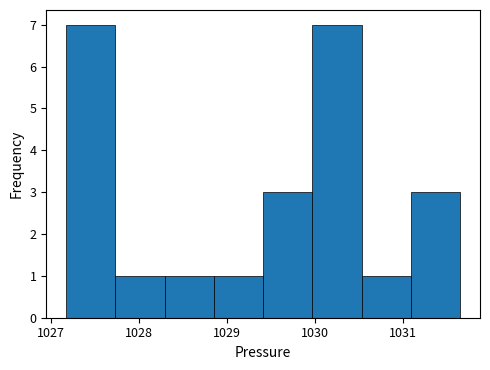

Reading left to right, list every bar in this chart as the range it spans on the x-axis followed by its height. Neither the bar edges nor the heights are printed on the chart, so give them approximately, as read against the axes.

1027.17 to 1027.73: 7
1027.73 to 1028.29: 1
1028.29 to 1028.85: 1
1028.85 to 1029.41: 1
1029.41 to 1029.97: 3
1029.97 to 1030.53: 7
1030.53 to 1031.09: 1
1031.09 to 1031.65: 3